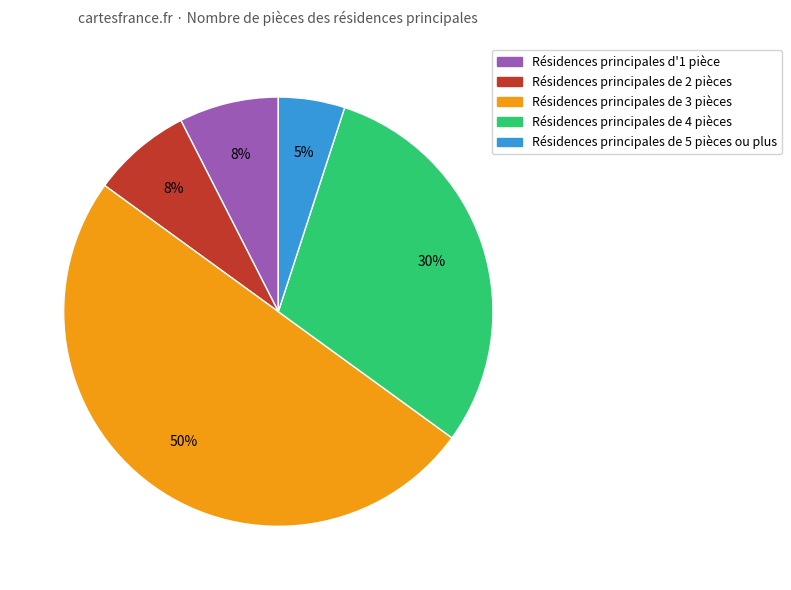

To the nearest percent, what is the average slice percentage?

20%